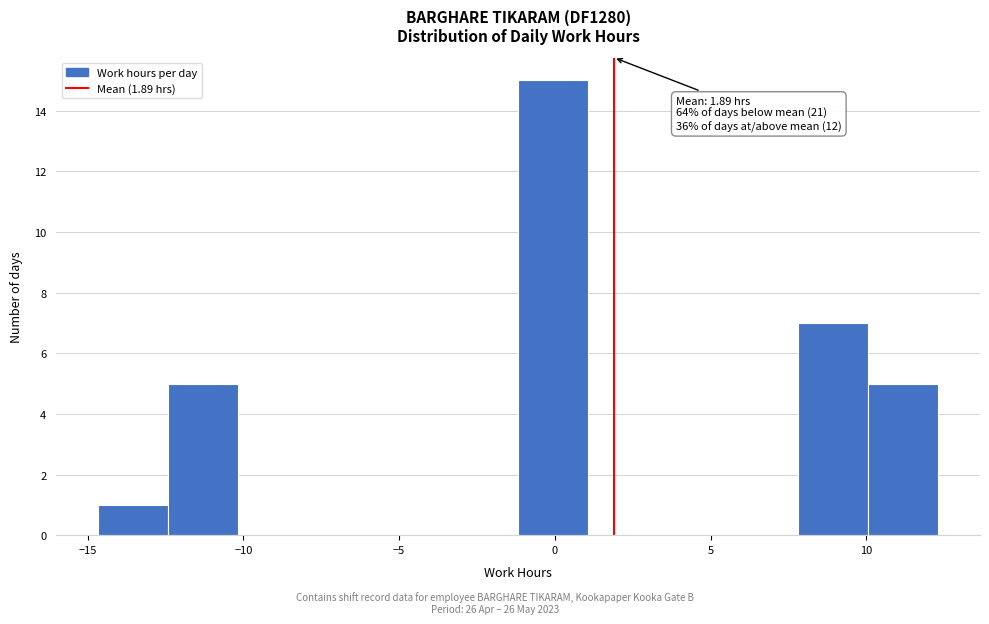

Which range on the x-axis has the tallest bar?

-1.0 to 1.0